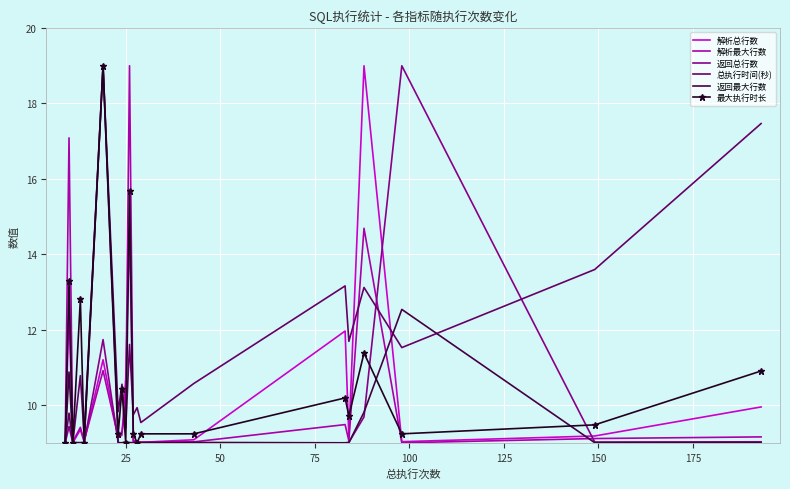

How many interior local peaks does the 返回最大行数 series have?

5